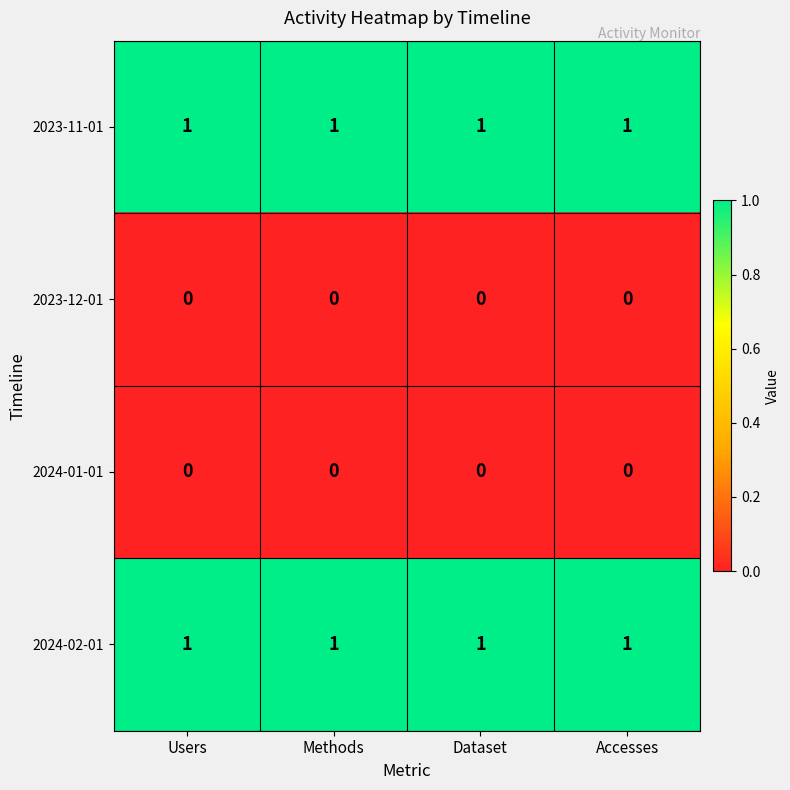

At how many categories does at least one series exceed 0?

4